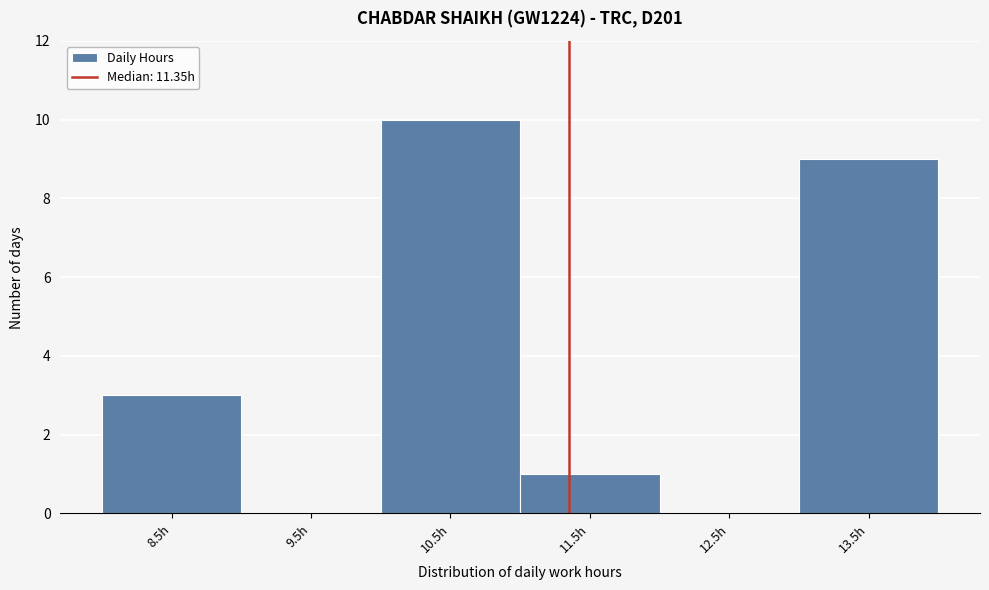

Reading right to left, transcribe all the data shown in this chart.

13.5h=9	12.5h=0	11.5h=1	10.5h=10	9.5h=0	8.5h=3